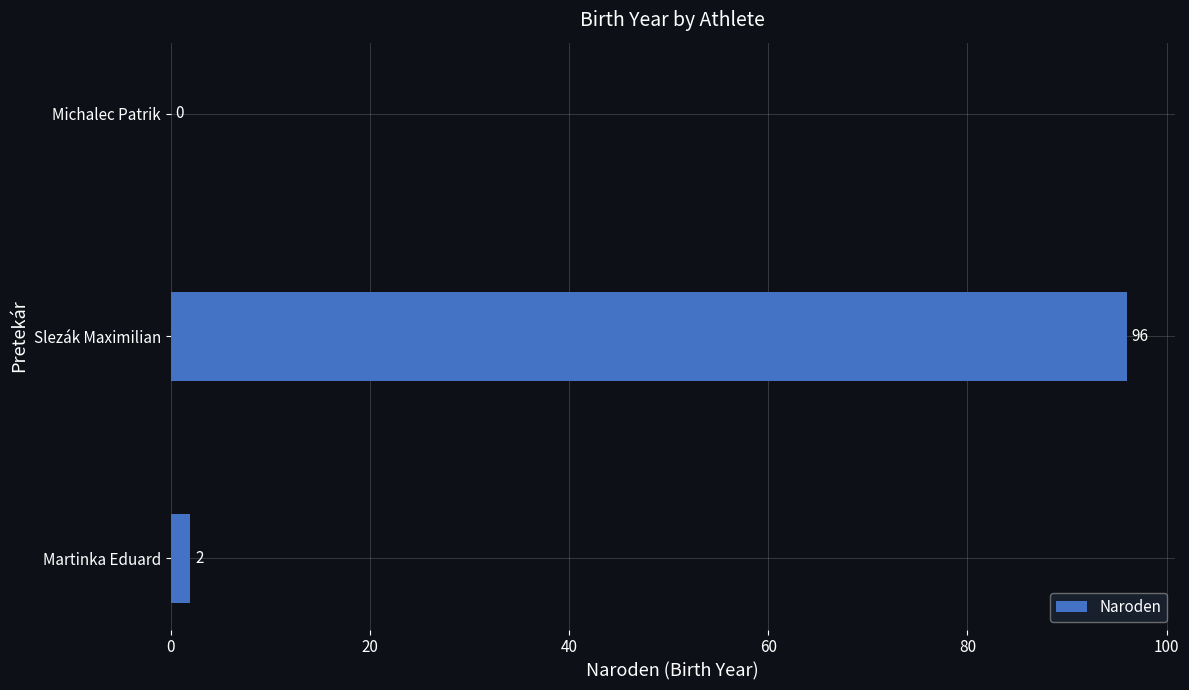

Between Michalec Patrik and Martinka Eduard, which is larger?

Martinka Eduard